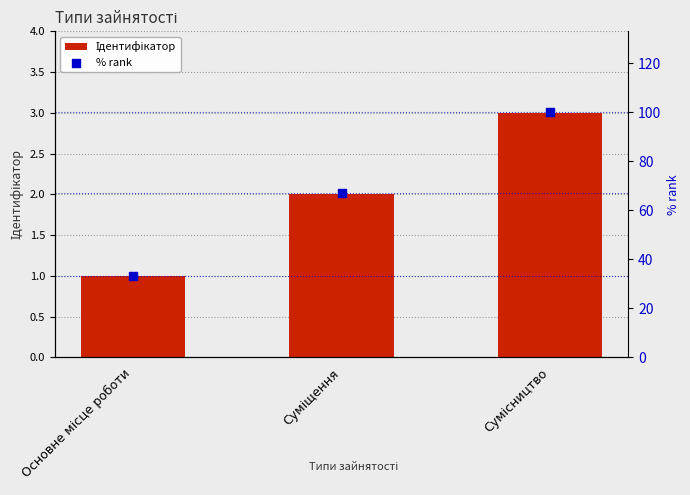

What is the total value across all series at Суміщення?

69